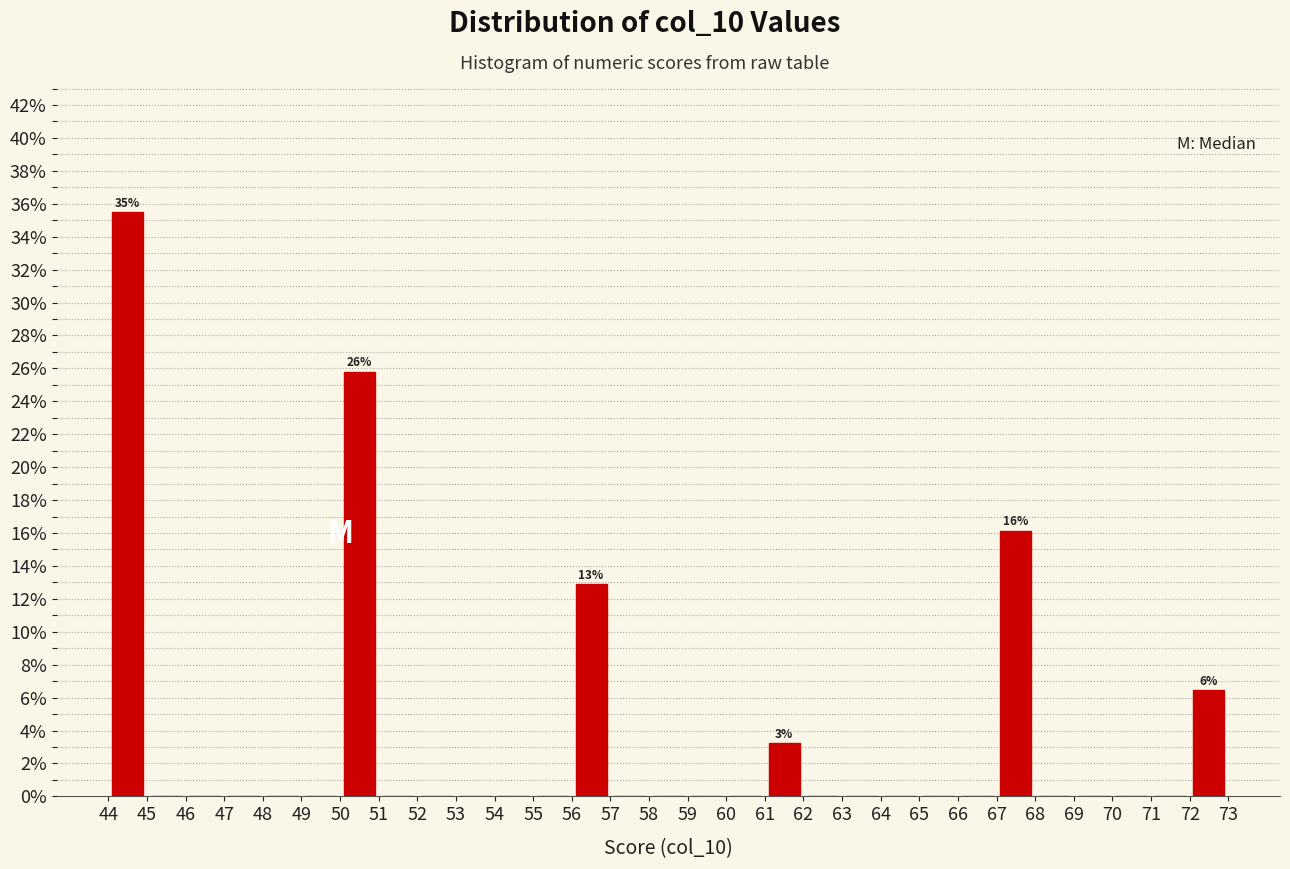

Which range on the x-axis has the tallest bar?

44 to 45